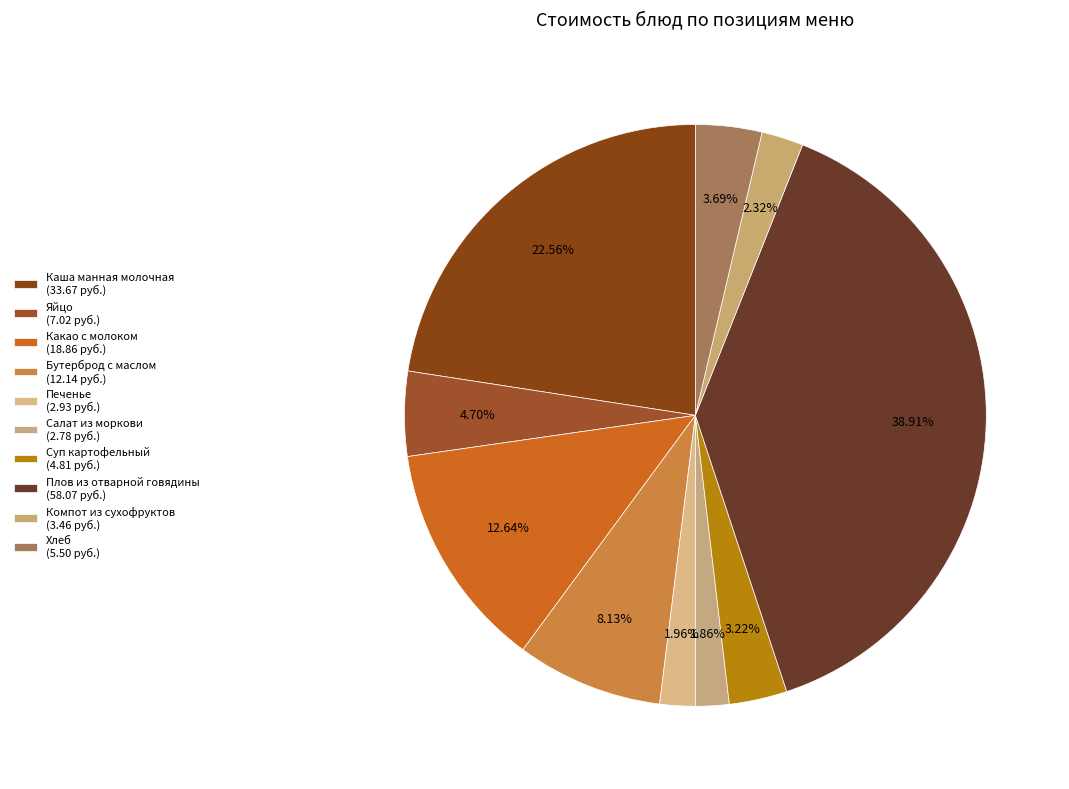

How many slices are in this pie chart?

10